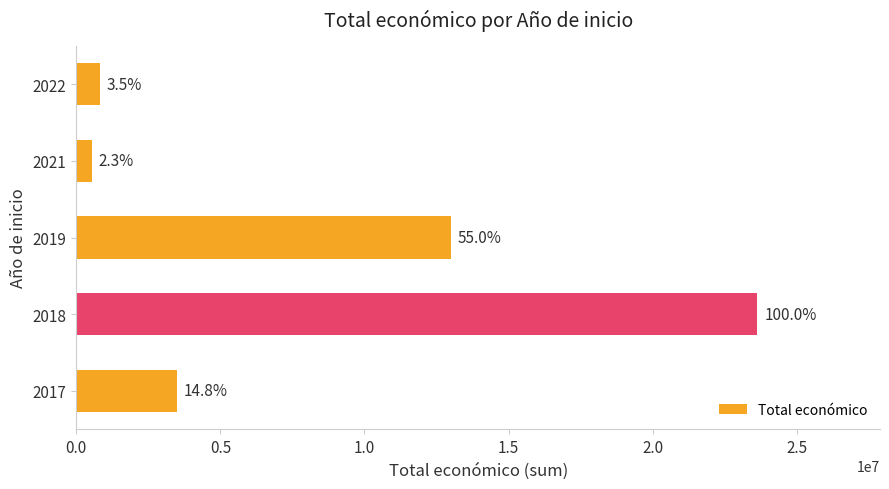

How many bars are there in total?

5